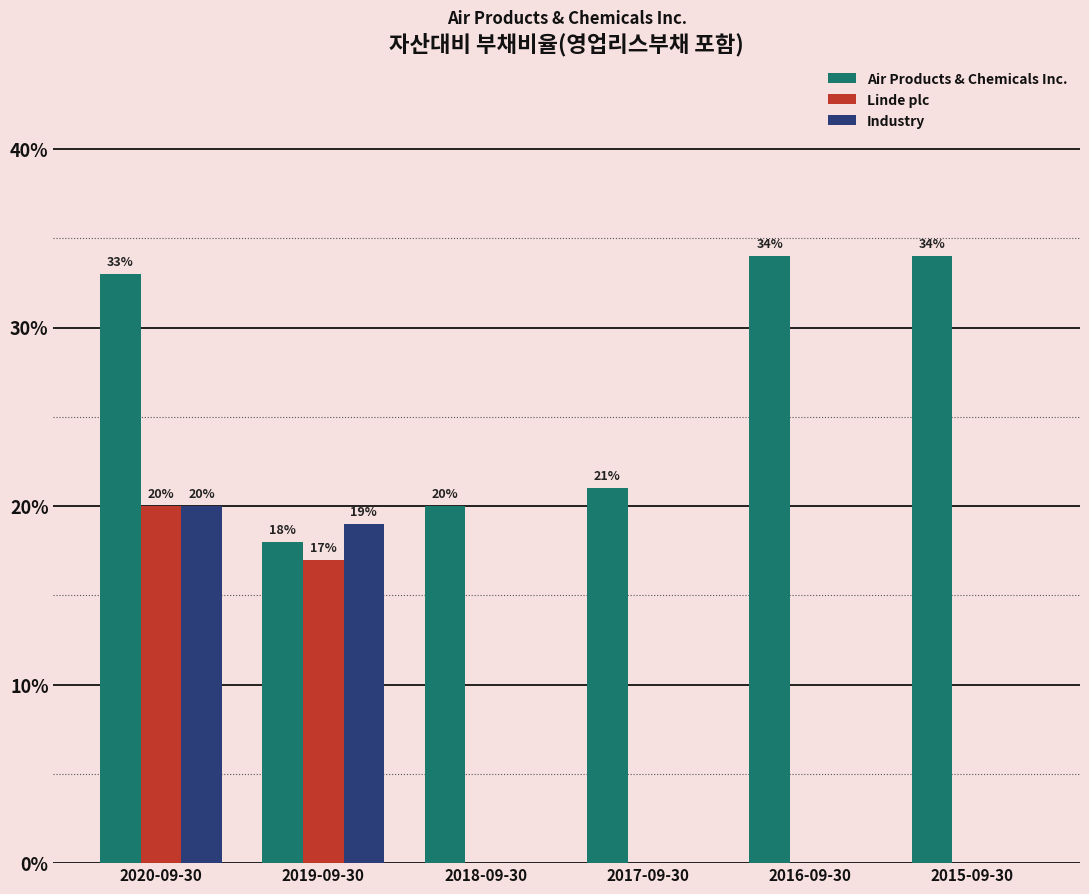

True or false: Linde plc has a value of 0.1 at 2018-09-30.

False